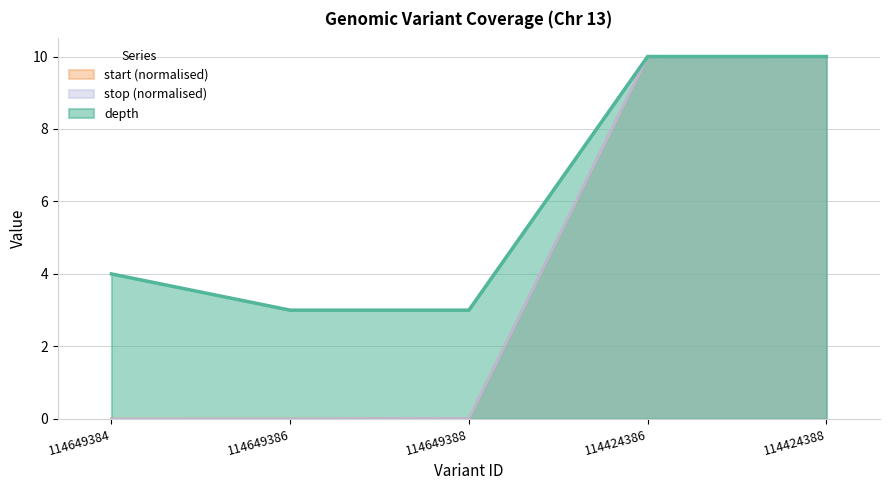

Rank the series by their maximum value, from lowest to highest.

depth, start, stop